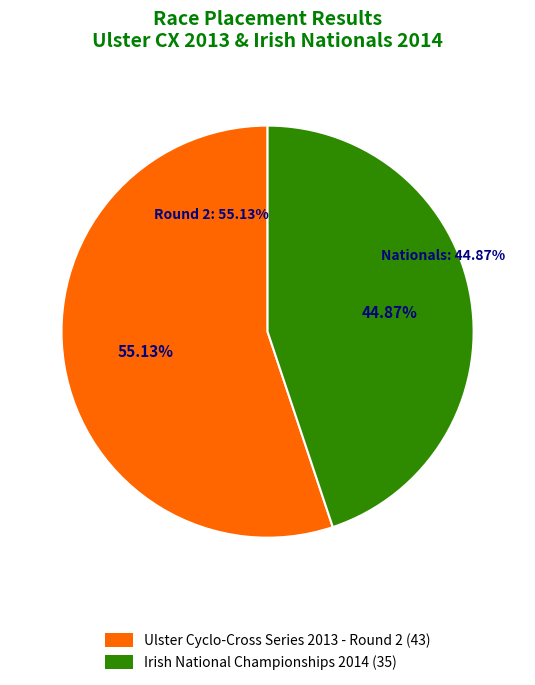

True or false: Ulster Cyclo-Cross Series 2013 - Round 2 accounts for 63% of the total.

False